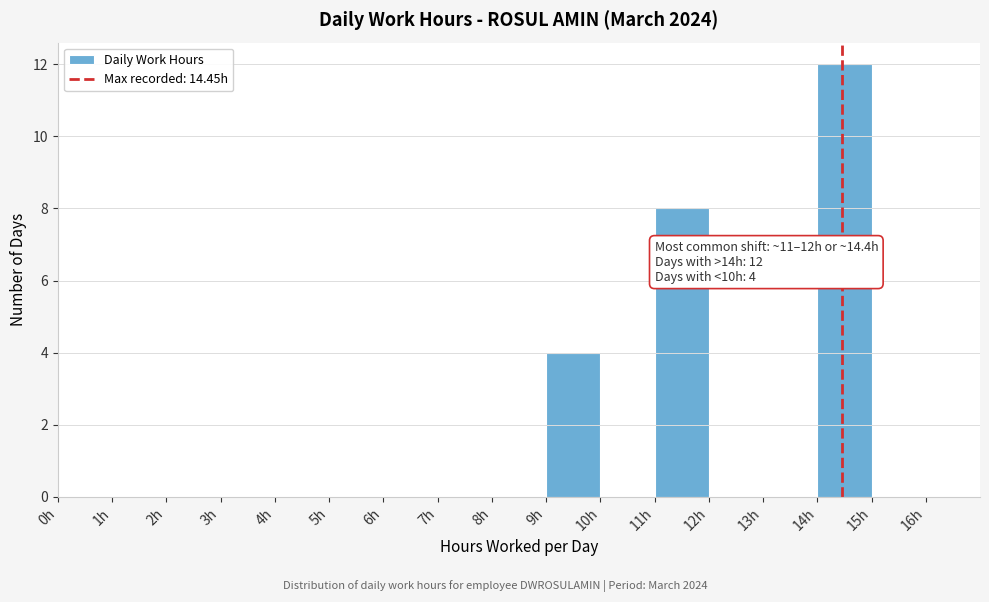

Which range on the x-axis has the tallest bar?

14 to 15